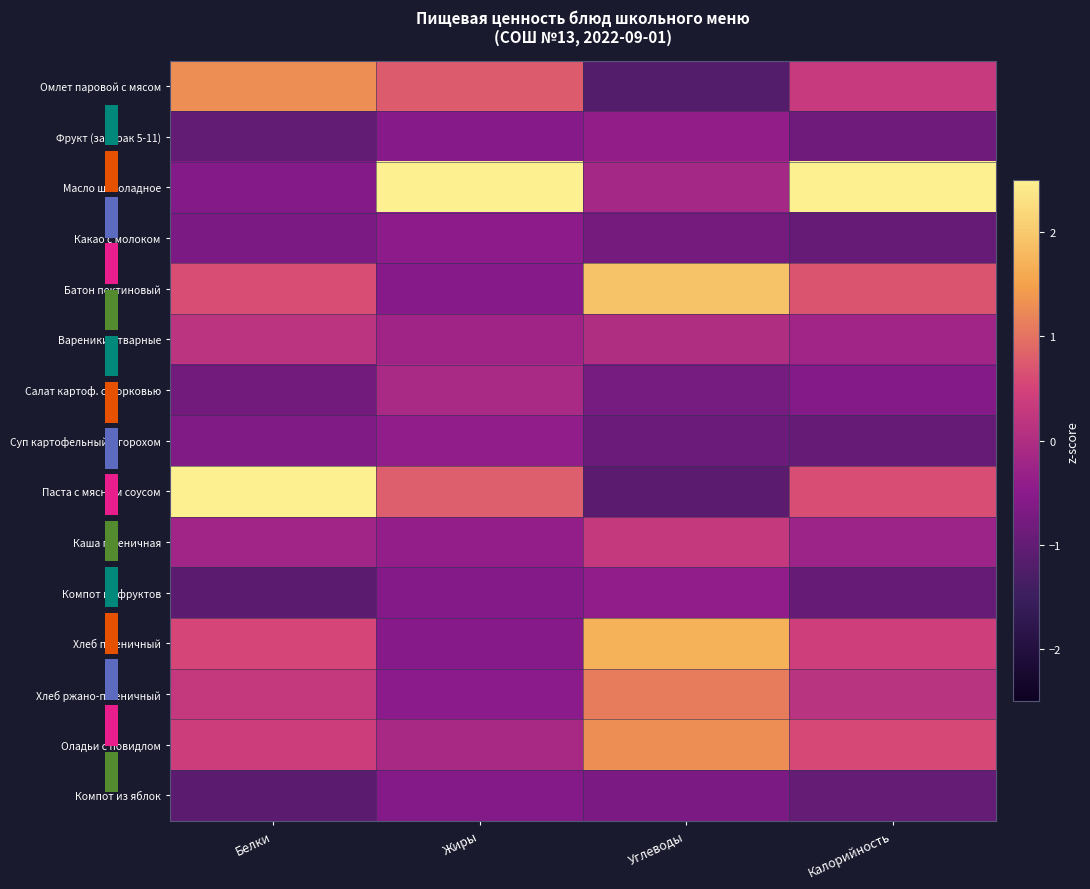

What is the sum of the Фрукт (завтрак 5-11) values at Калорийность and Белки?

-1.8